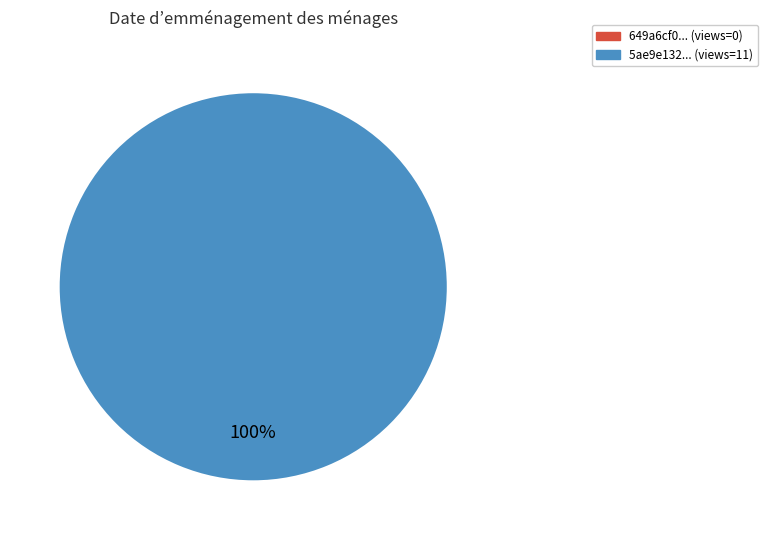

To the nearest percent, what is the difference between the 649a6cf0078190f897e7715a and 5ae9e132c8d8c9146d44cce3 slice percentages?

100%